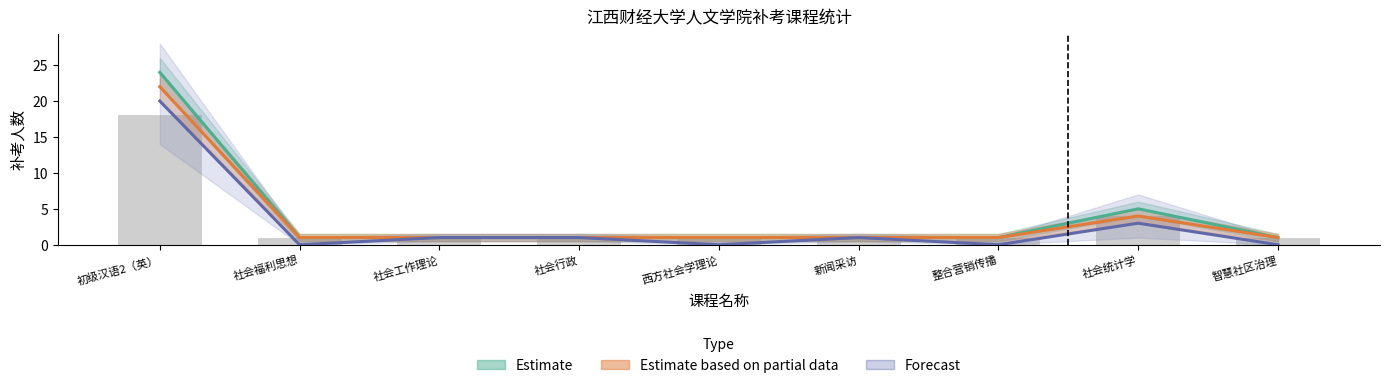

What are all the series names shown in the legend?

Estimate, Estimate based on partial data, Forecast